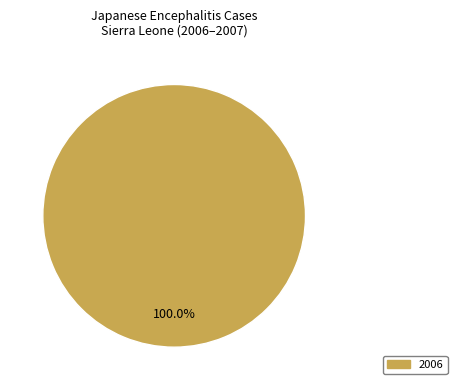

Is there a majority slice in this chart?

Yes